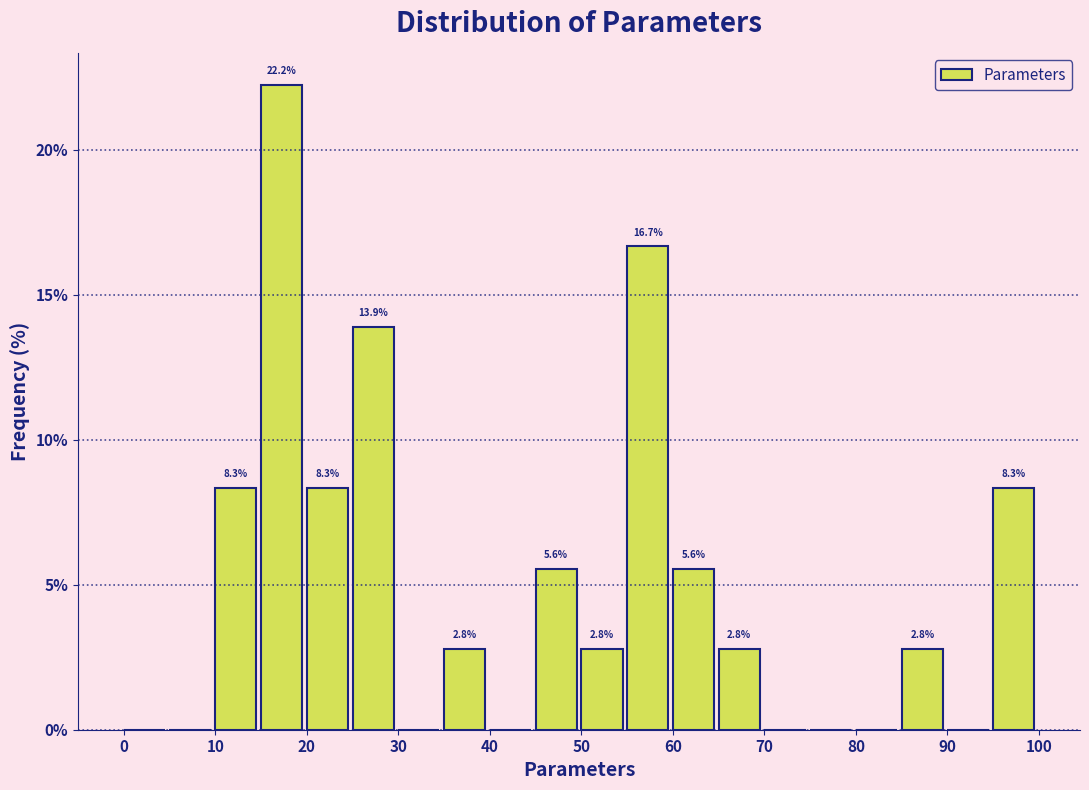

Which range on the x-axis has the tallest bar?

15 to 20